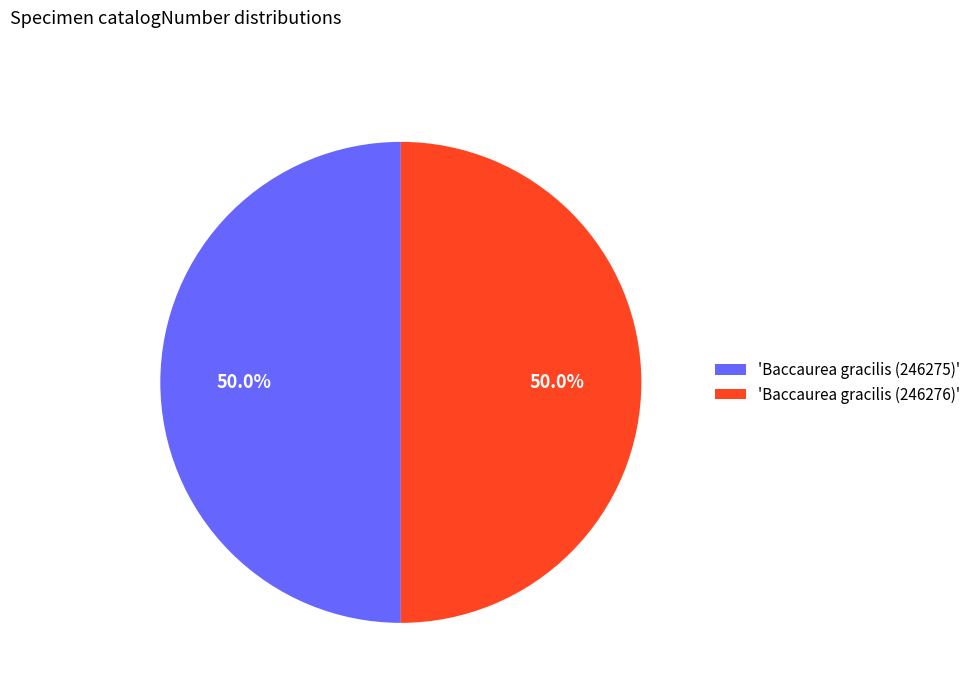

What is the ratio of the value at 'Baccaurea gracilis (246275)' to the value at 'Baccaurea gracilis (246276)'?

1.0